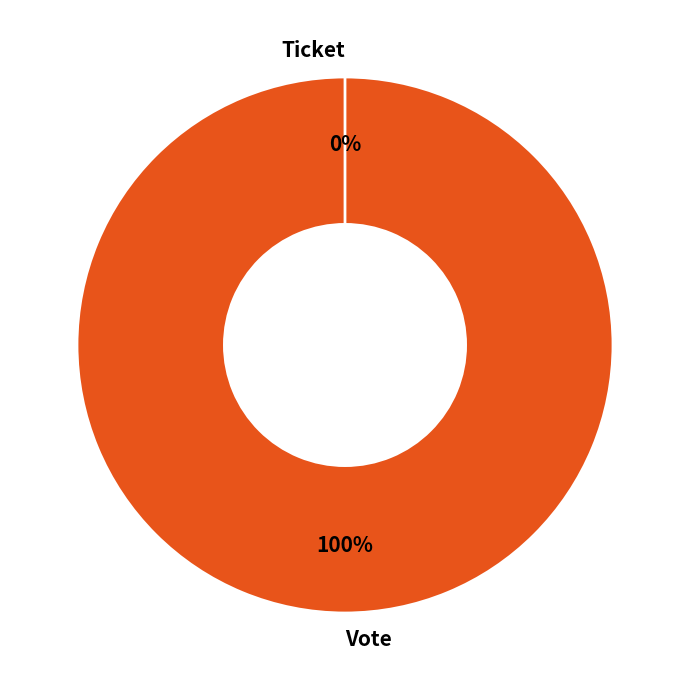

To the nearest percent, what percentage of the pie is Vote?

100%